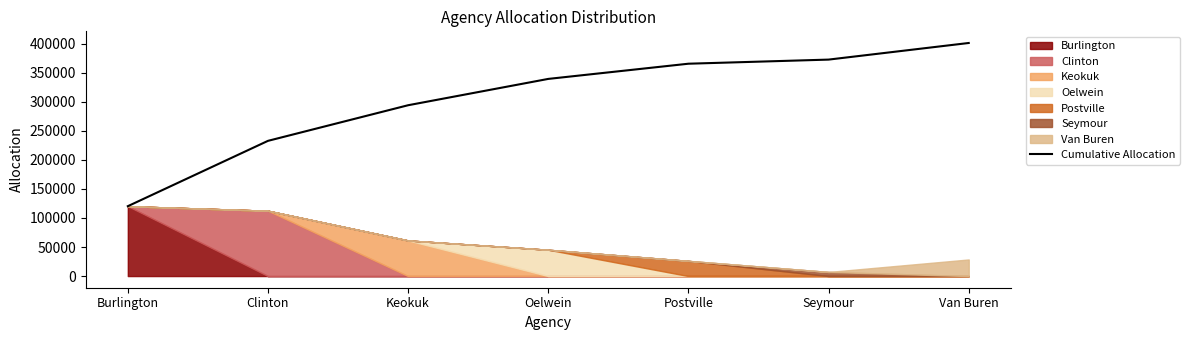

True or false: the data shows 372621.1 at Seymour.

True